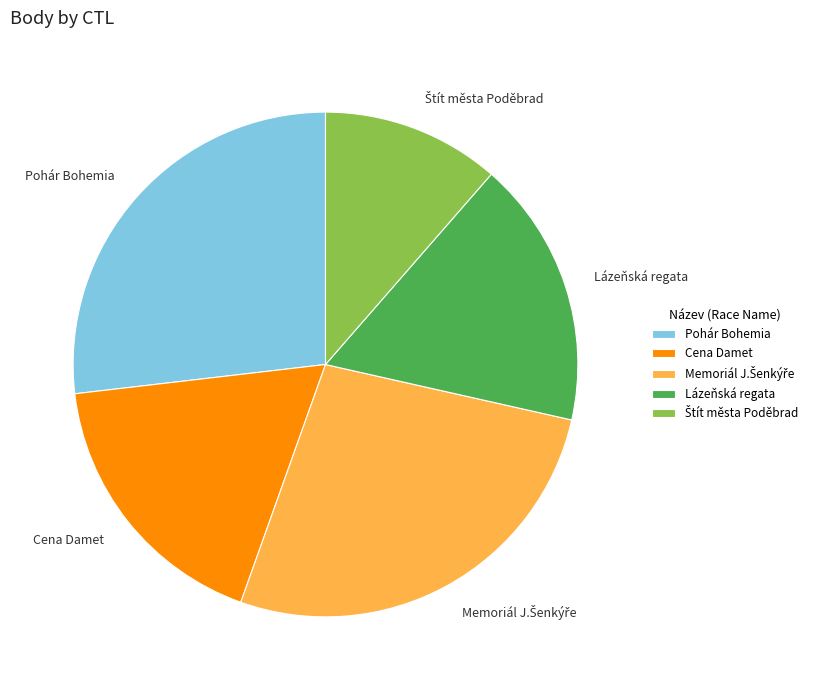

Which has a higher value, Lázeňská regata or Cena Damet?

Cena Damet